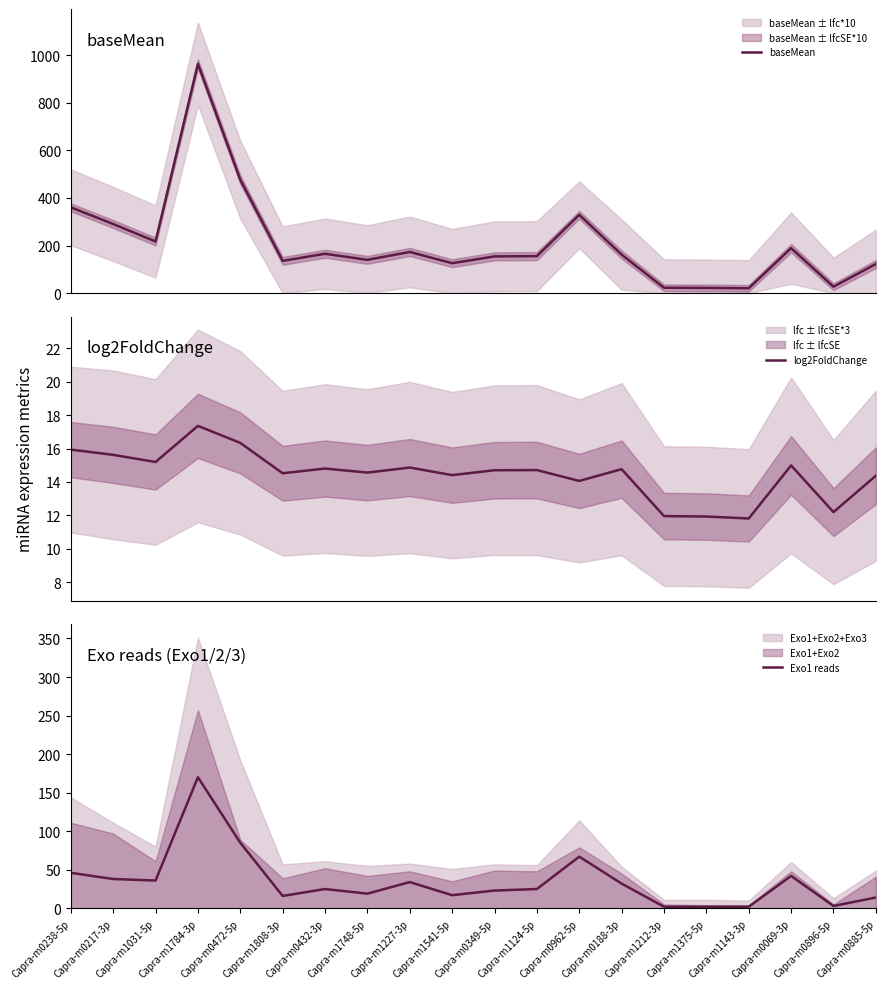

How many lines are shown in the chart?

3